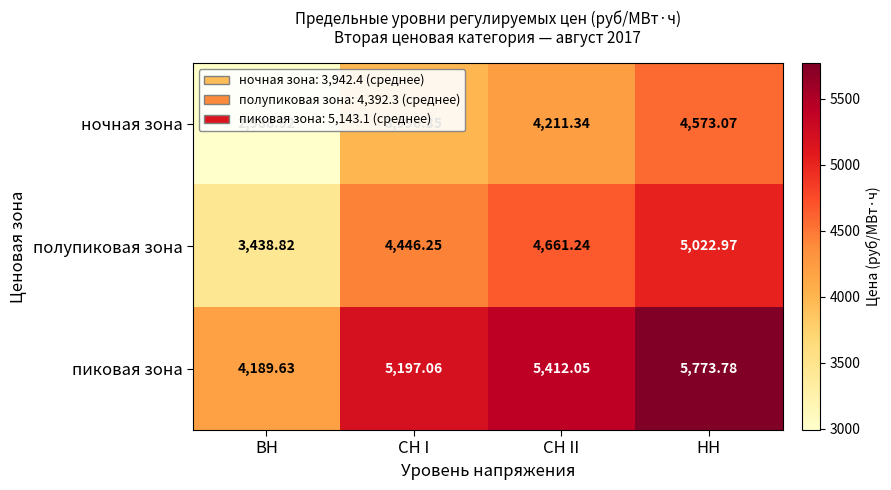

At which category does the chart reach its minimum across all series?

ВН